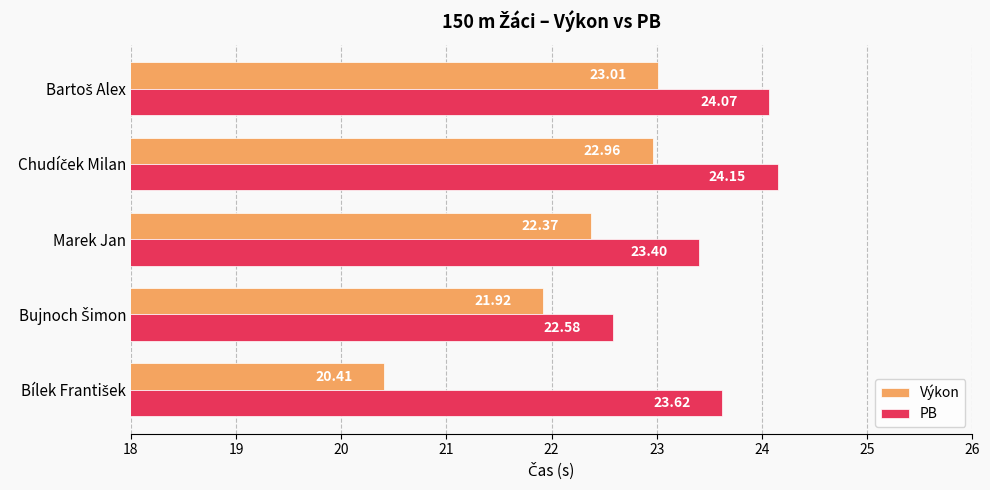

At how many categories does at least one series exceed 22?

5